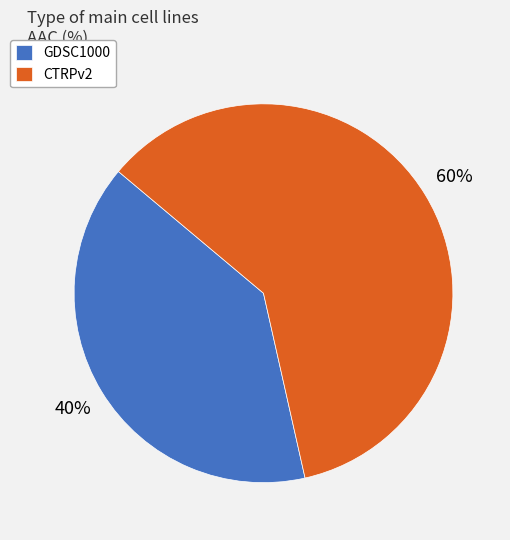

What is the largest slice in the pie chart?

CTRPv2